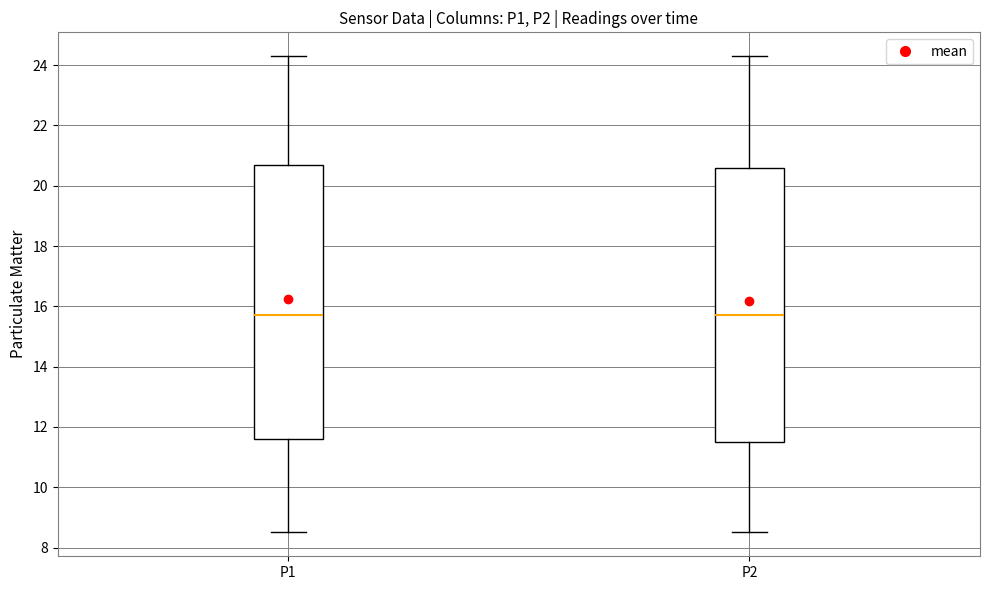

Reading left to right, transcribe this box plot: for each box, give where its median line is, the range the box spans, and where its two whiskers end, as read against the y-axis. The values are not printed on the chart, so give them approximately, as read against the axis.

P1: median 15.8, box 11.6 to 20.8, whiskers 8.6 to 24.4
P2: median 15.8, box 11.6 to 20.6, whiskers 8.6 to 24.4